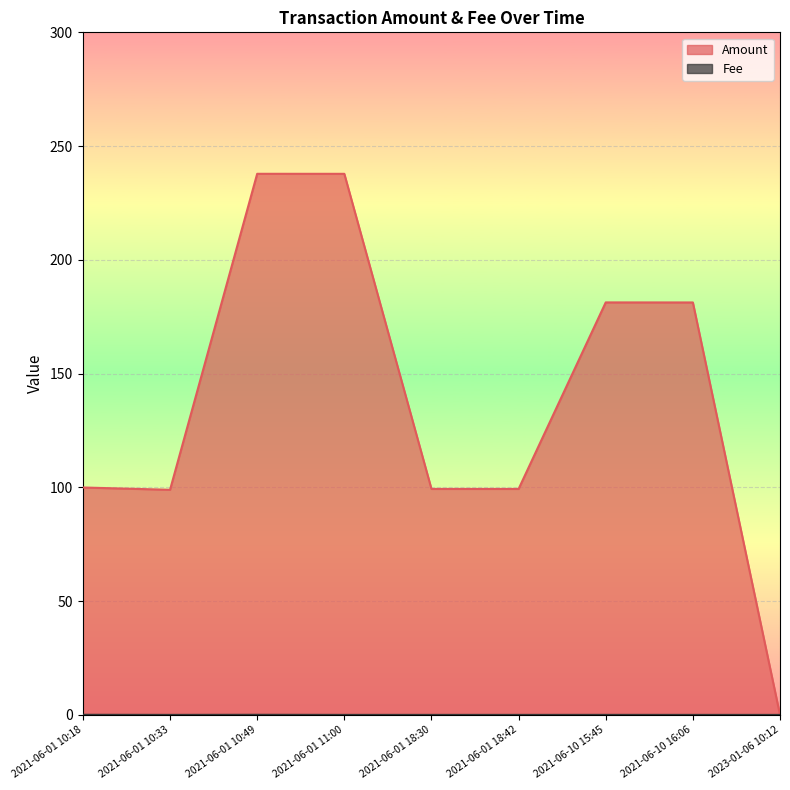

Which series has the largest range (max minus min)?

Amount